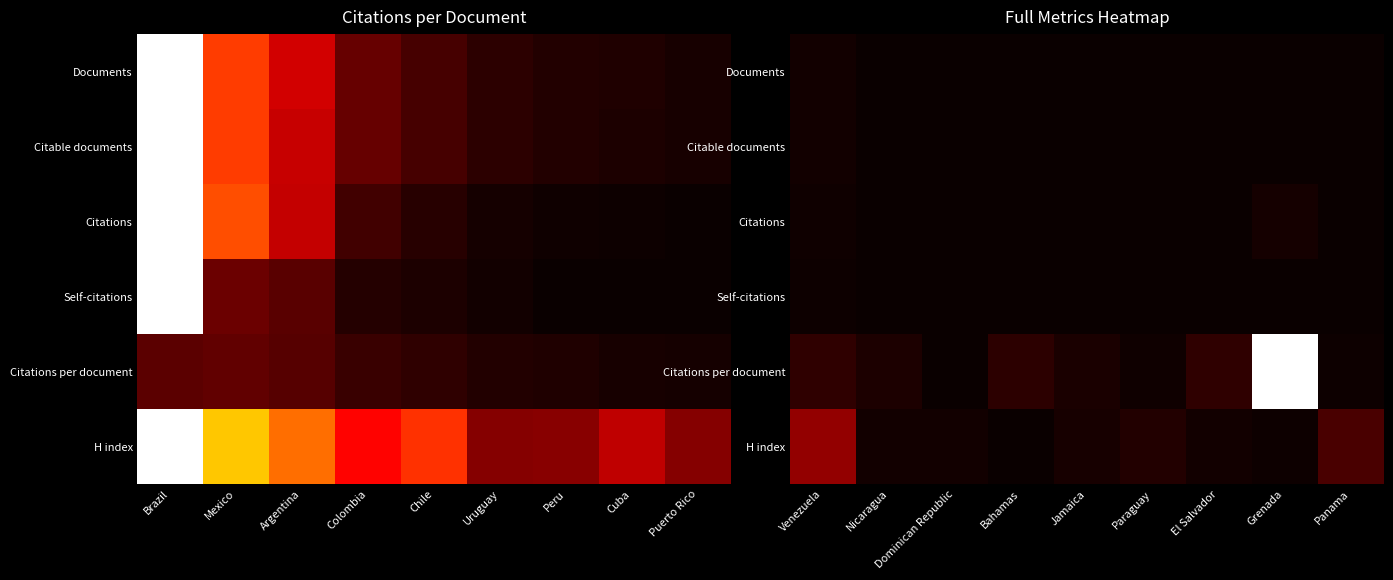

Rank the series at Panama from lowest to highest value.

Documents, Citable documents, Self-citations, Citations, Citations per document, H index